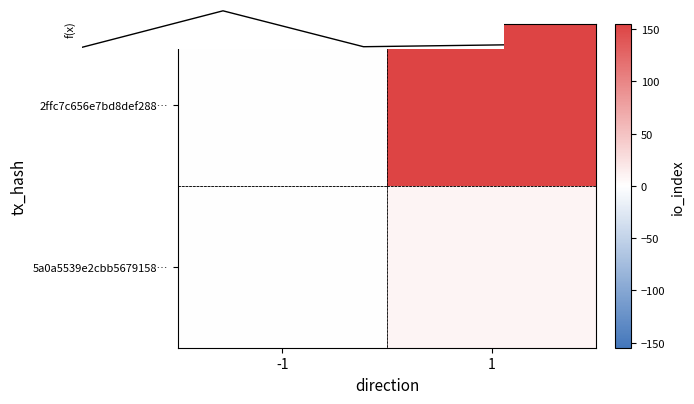

What is the difference between the maximum and minimum values in the 5a0a5539e2cbb56791589917b58e2ef44a032ad series?

8